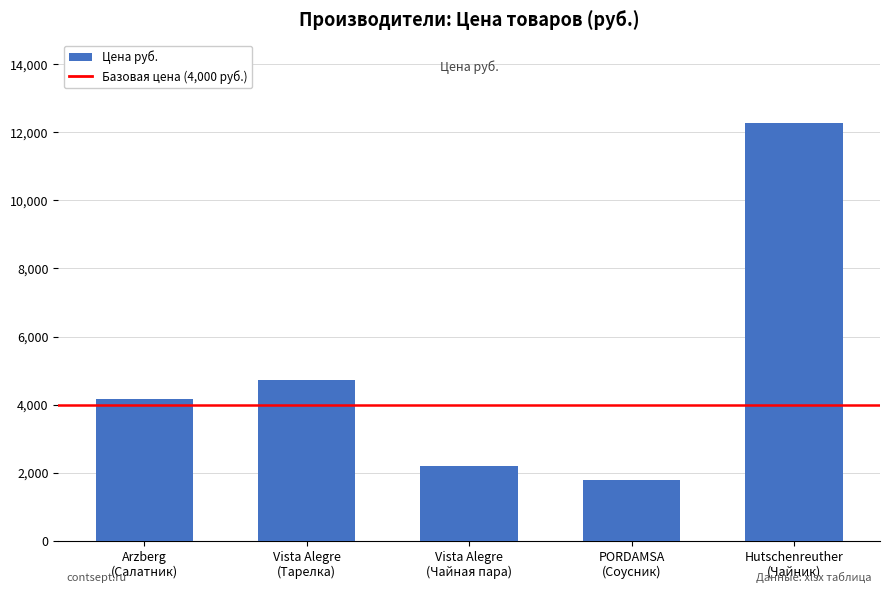

Reading right to left, transcribe all the data shown in this chart.

12265.0	1800.0	2205.0	4725.0	4171.5